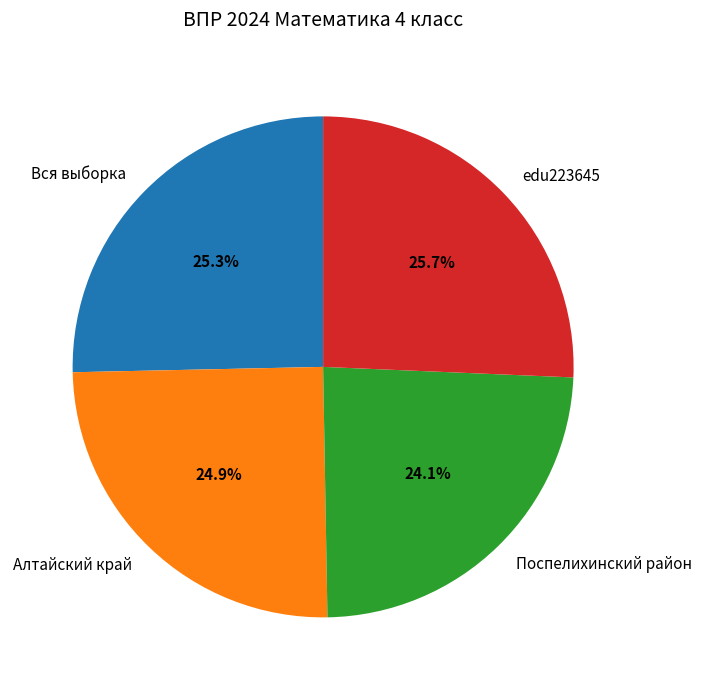

Approximately how many times larger is the value at Алтайский край compared to Поспелихинский район?

1.0